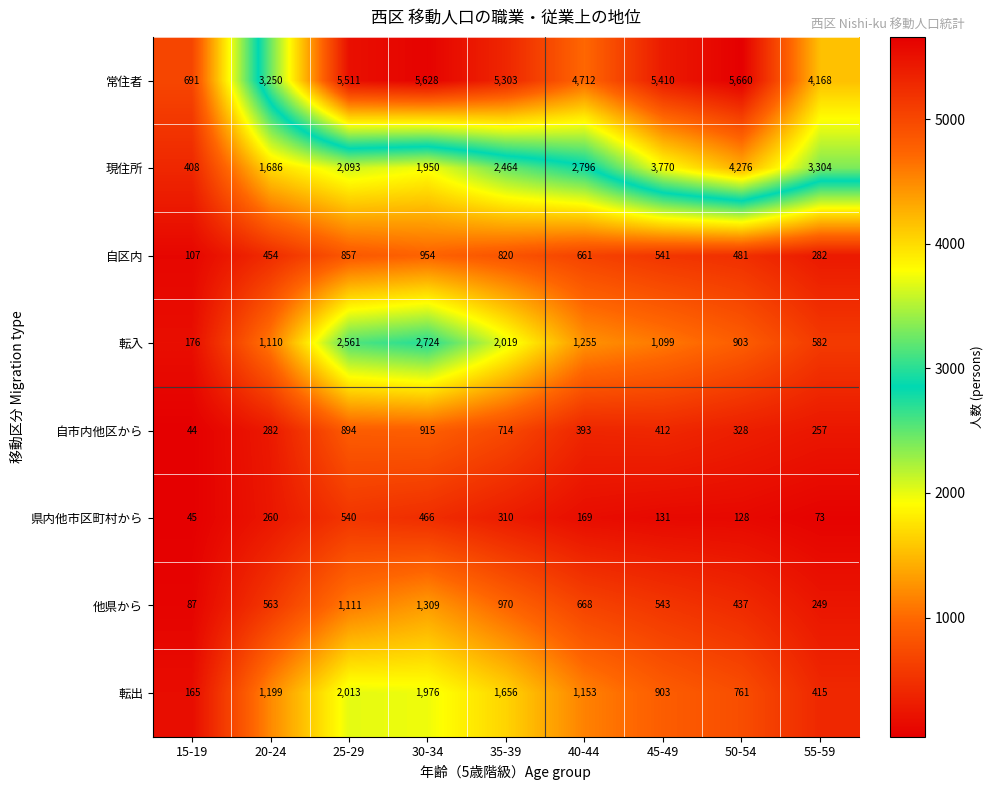

How many distinct data groups are displayed?

8